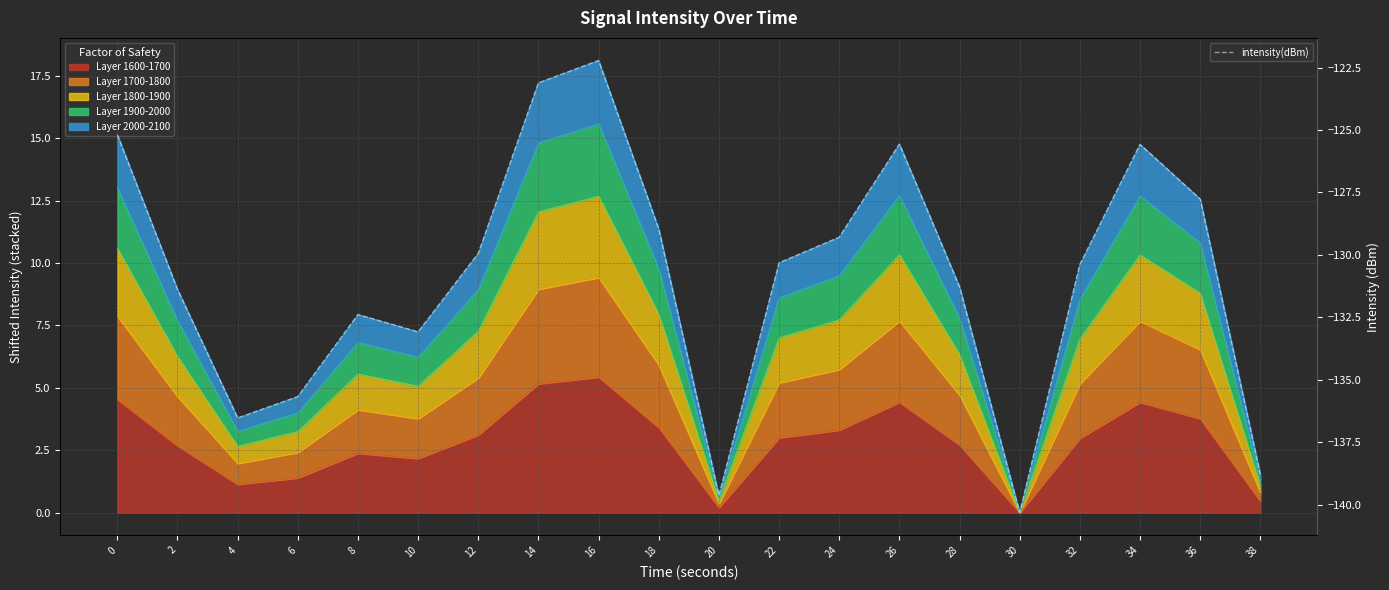

Reading left to right, list all the values displayed in this chart.

-125.2	-131.4	-136.5	-135.7	-132.4	-133.1	-129.9	-123.1	-122.2	-129.0	-139.6	-130.3	-129.3	-125.6	-131.3	-140.3	-130.4	-125.6	-127.8	-138.8